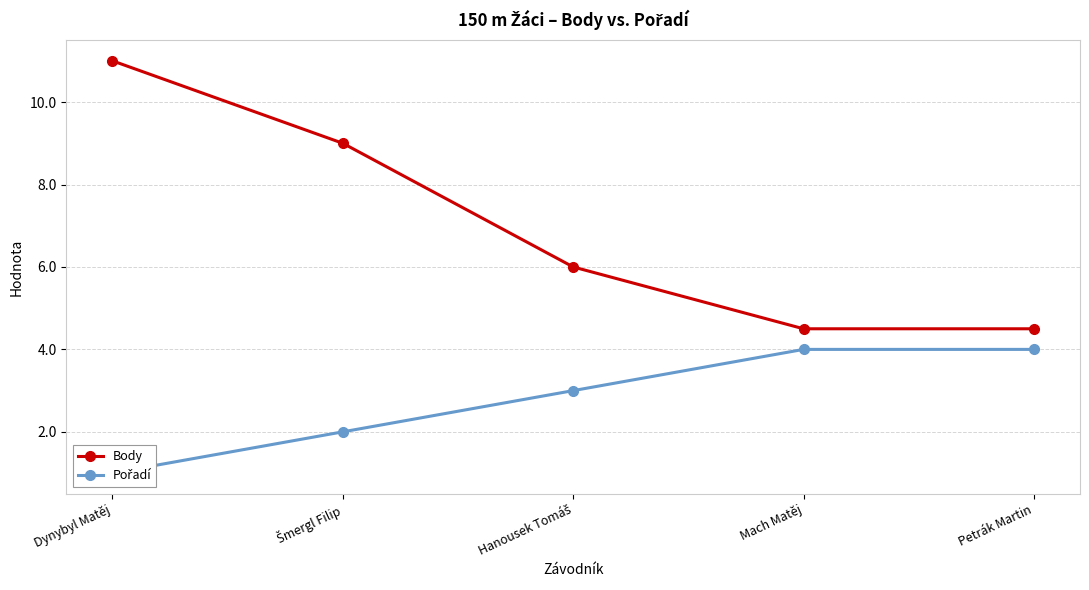

At how many categories does at least one series exceed 8?

2